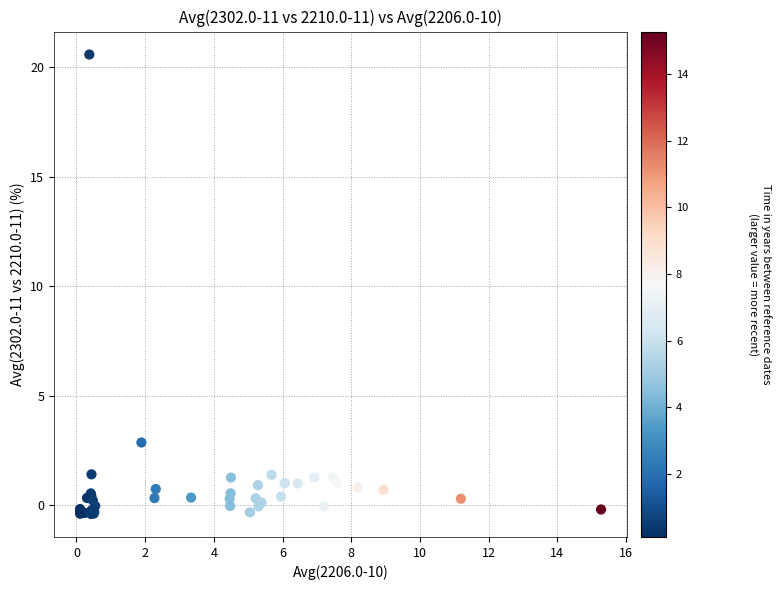

What Y value in the scatter plot is closest to 10?

2.9